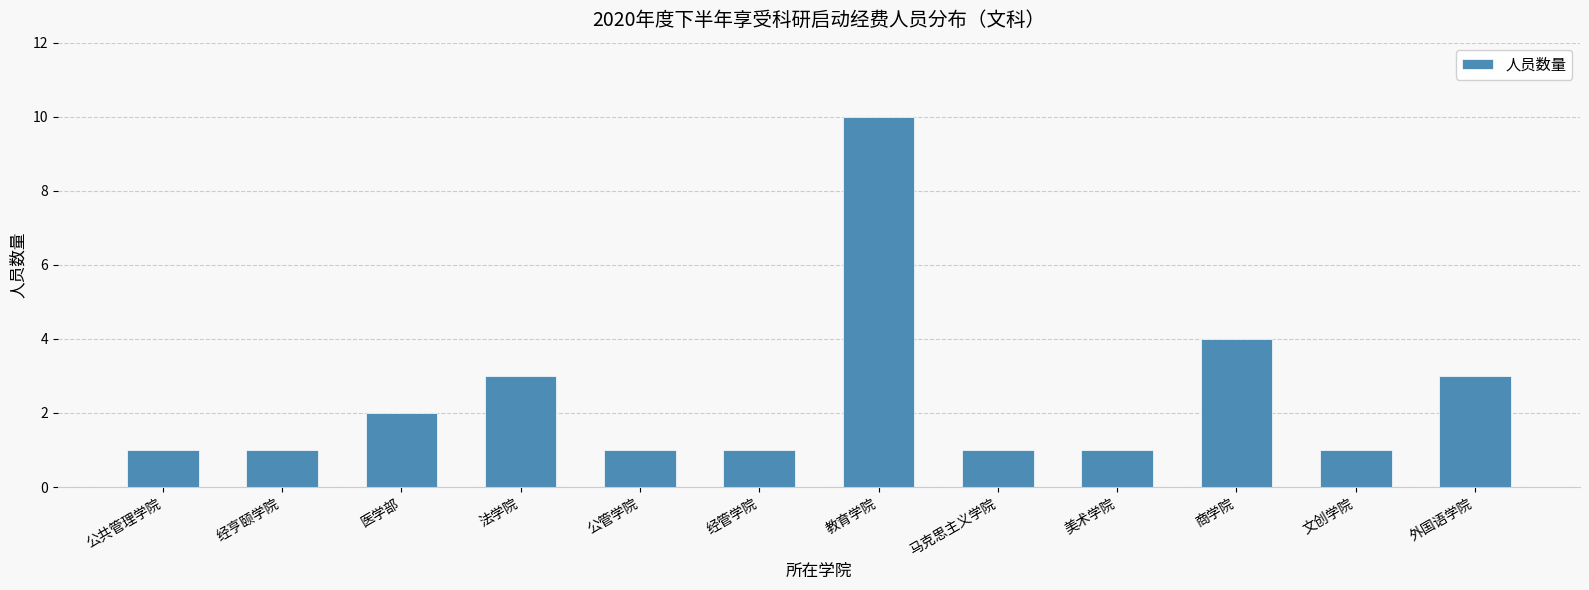

Is it true that the value at 商学院 is 2?

False